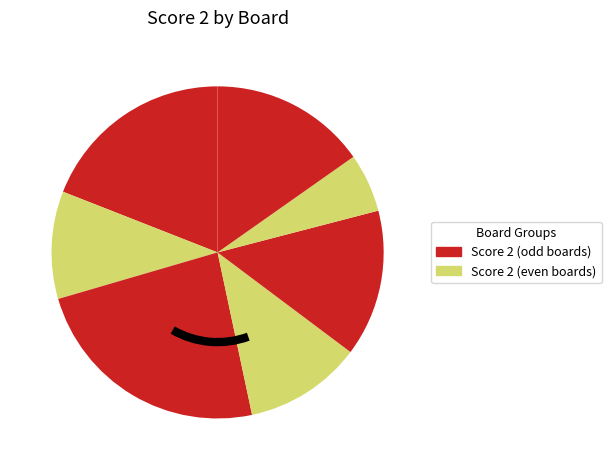

How many slices are in this pie chart?

7